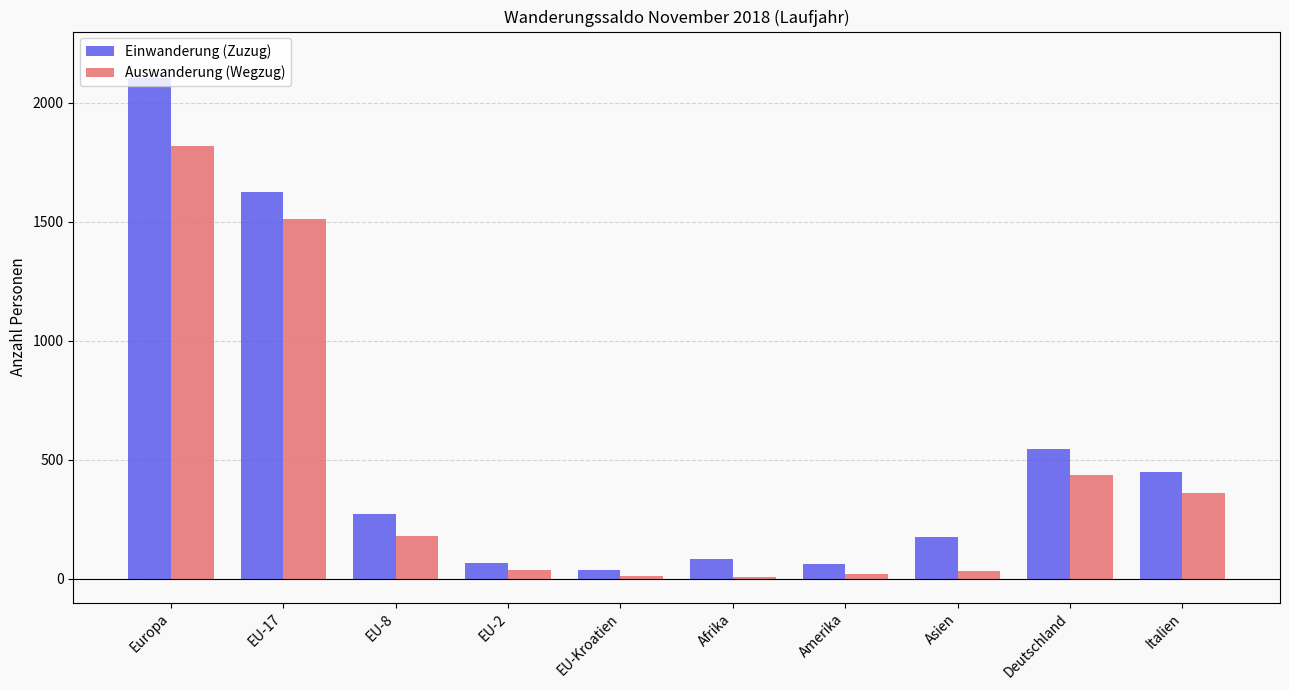

Which category has the highest value in the Einwanderung (Zuzug) series?

Europa